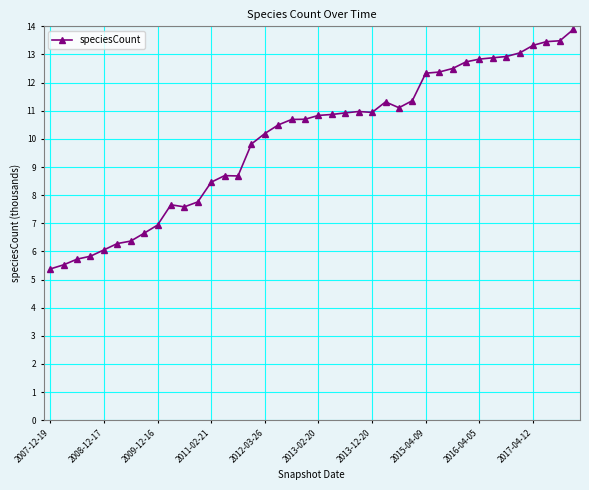

What is the minimum value shown in the chart?

5.4